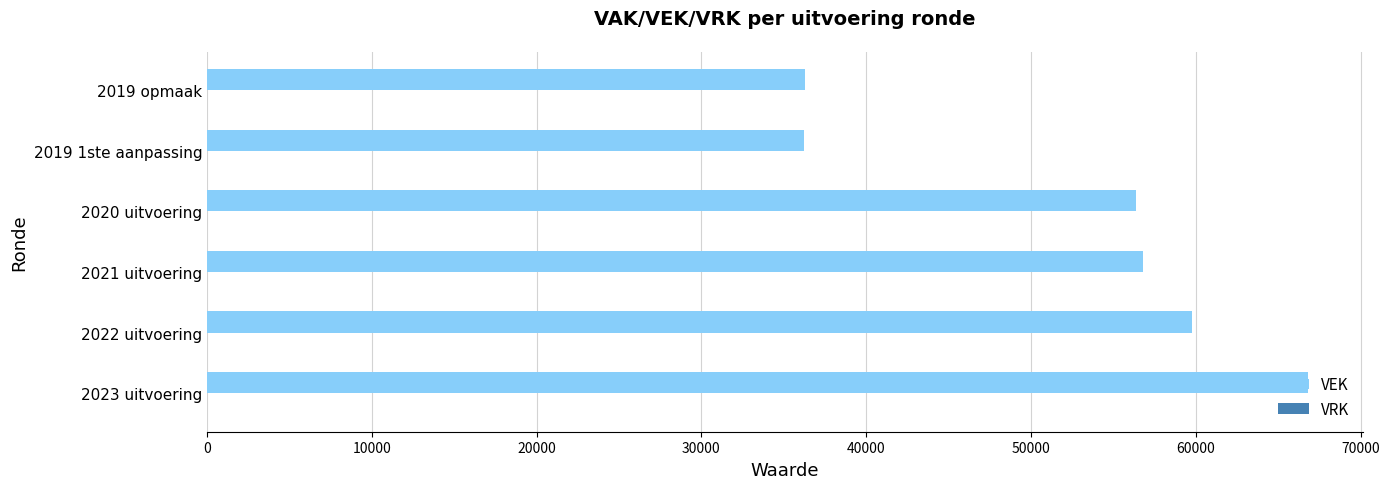

How many data points does each series have?

6